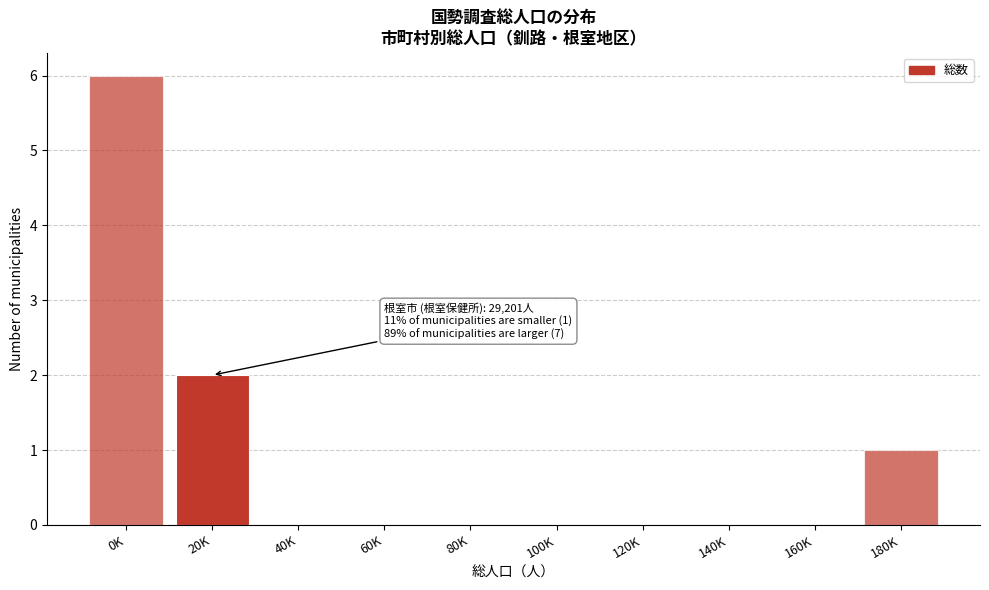

Reading left to right, what are all the values shown in this chart?

0K=6	20K=2	40K=0	60K=0	80K=0	100K=0	120K=0	140K=0	160K=0	180K=1